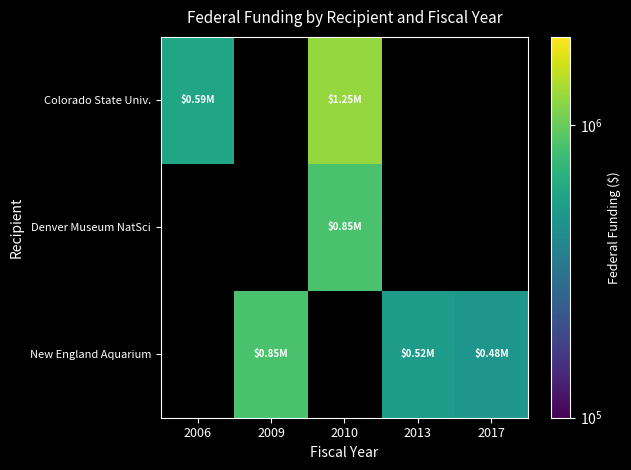

True or false: Colorado State Univ. has a value of 1252392.0 at 2010.

True